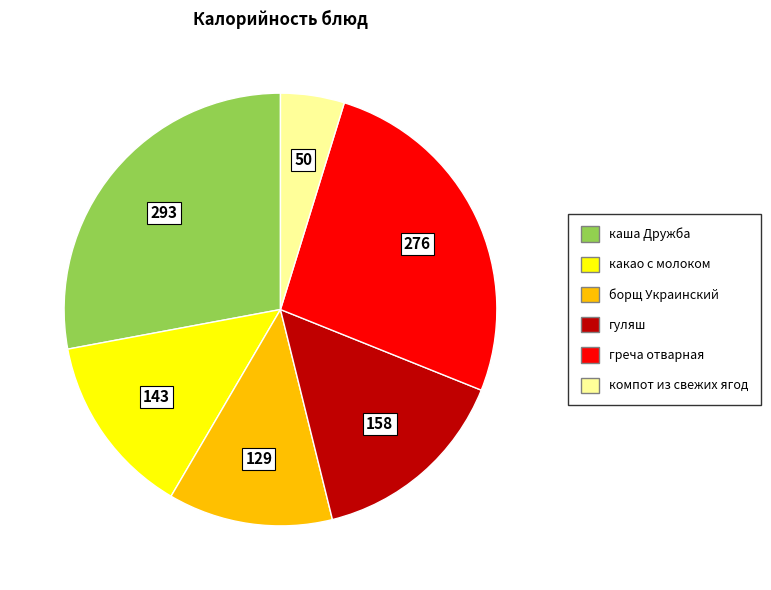

True or false: гуляш accounts for 15% of the total.

True